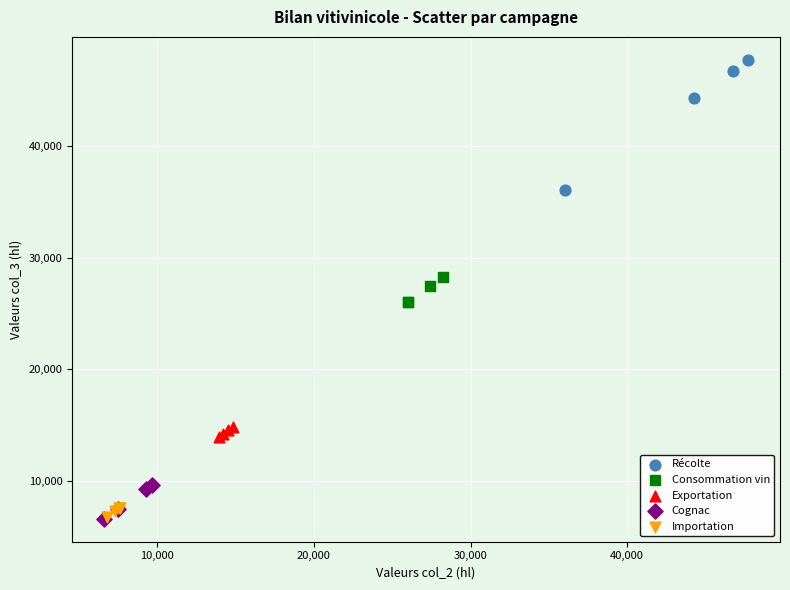

Which series has the widest spread of Y values?

Récolte